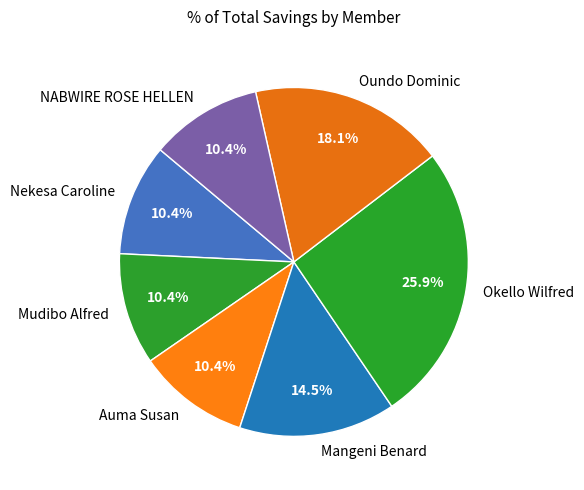

How many segments does this pie chart have?

7